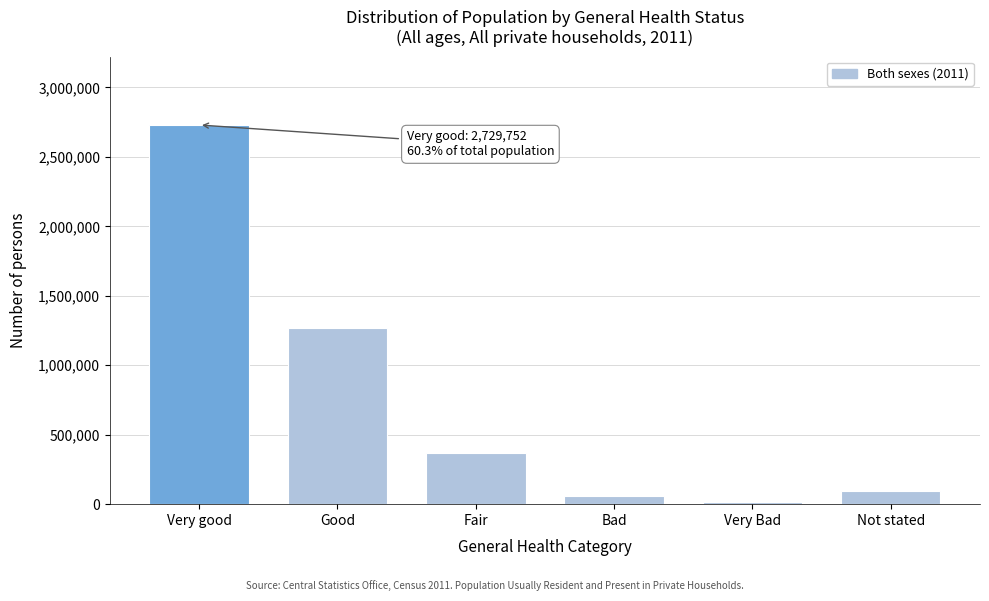

Reading left to right, list all the values displayed in this chart.

2729752	1265872	365048	56867	12339	95403